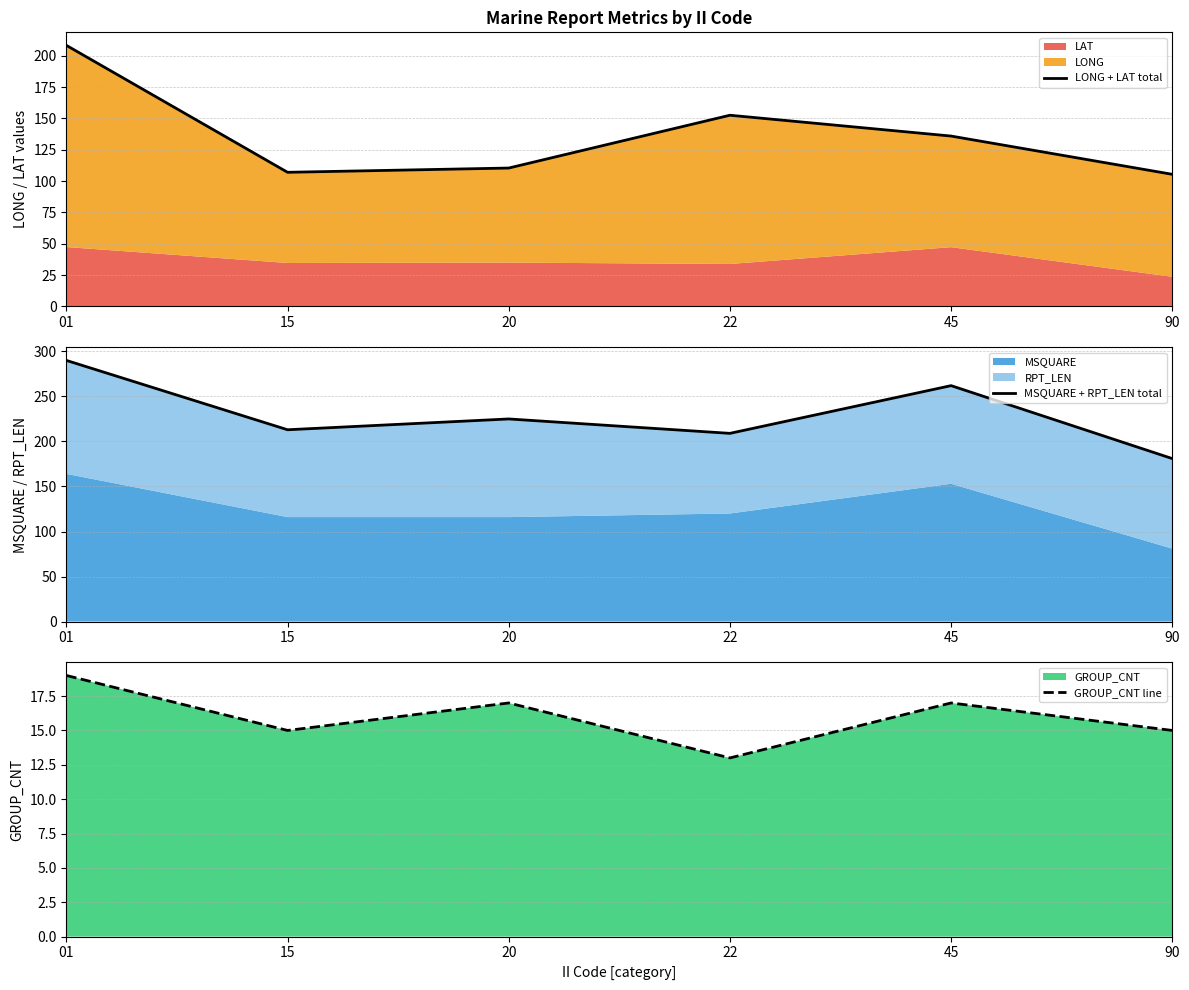

True or false: MSQUARE + RPT_LEN total has a value of 73.7 at 22.

False